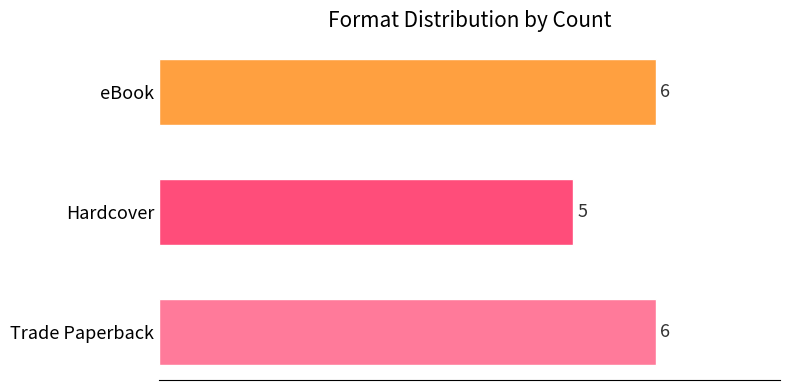

Approximately how many times larger is the value at Hardcover compared to Trade Paperback?

0.8